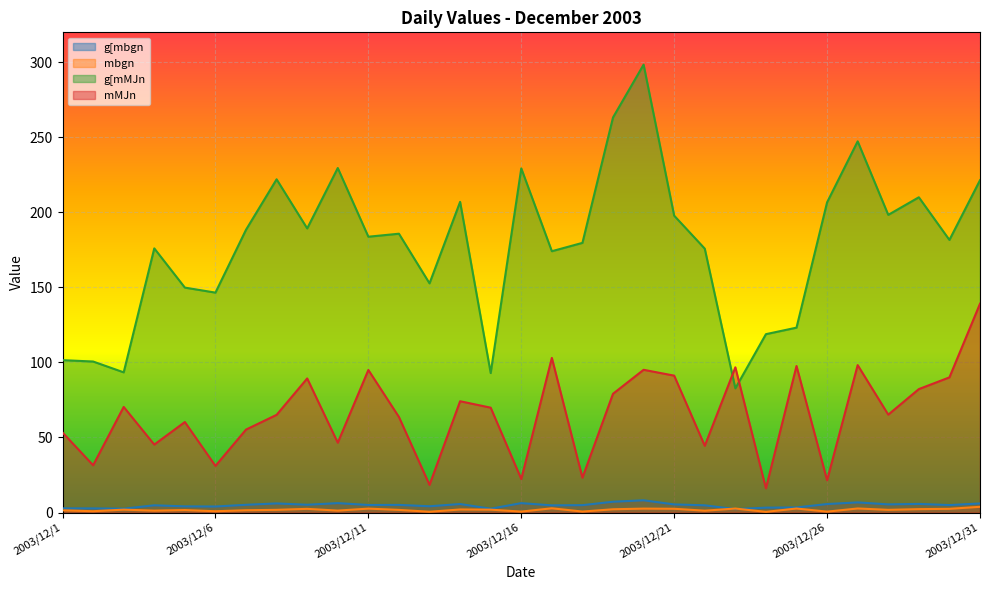

Between 2003/12/1 and 2003/12/13, which is larger?

2003/12/13